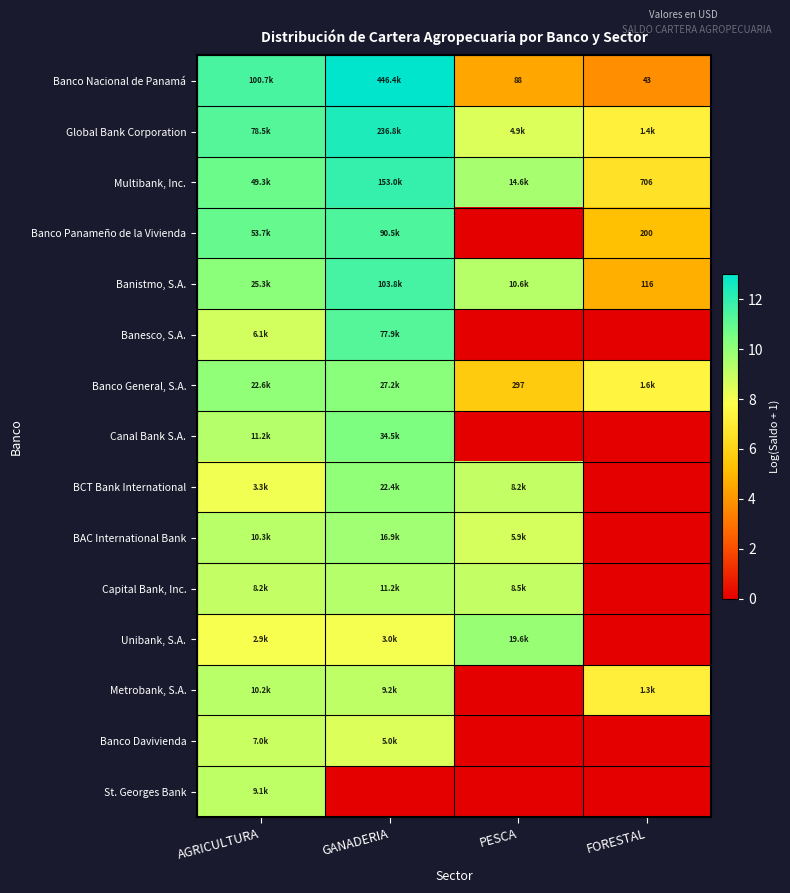

The value of Metrobank, S.A. at PESCA is -3.0. True or false?

False